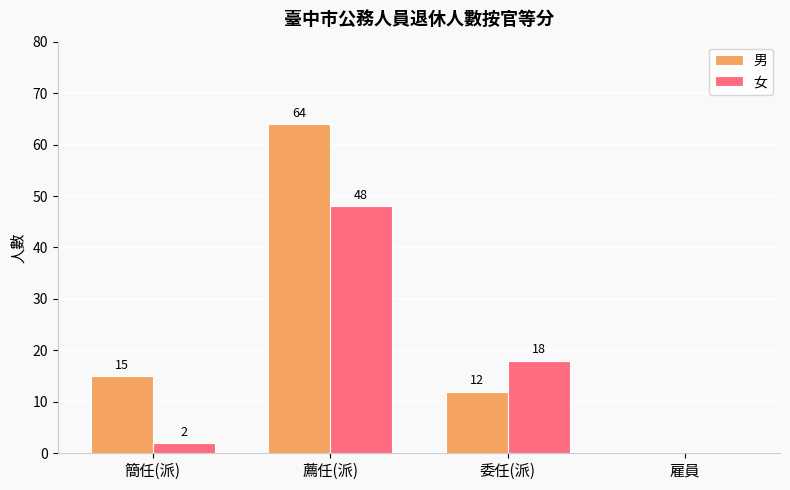

Which label corresponds to the largest value in the chart?

薦任(派)